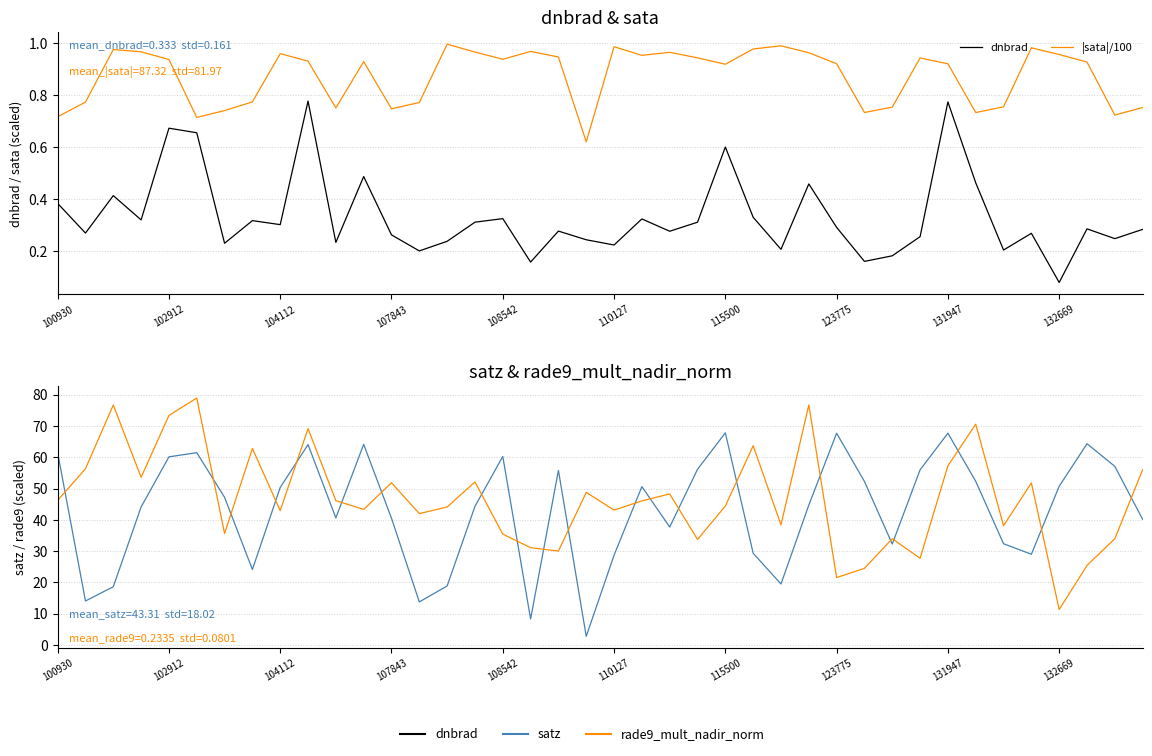

Reading left to right, transcribe all the data shown in this chart.

dnbrad: 0.4	0.3	0.4	0.3	0.7	0.7	0.2	0.3	0.3	0.8	0.2	0.5	0.3	0.2	0.2	0.3	0.3	0.2	0.3	0.2	0.2	0.3	0.3	0.3	0.6	0.3	0.2	0.5	0.3	0.2	0.2	0.3	0.8	0.5	0.2	0.3	0.1	0.3	0.2	0.3
|sata|/100: 0.7	0.8	1.0	1.0	0.9	0.7	0.7	0.8	1.0	0.9	0.8	0.9	0.7	0.8	1.0	1.0	0.9	1.0	0.9	0.6	1.0	1.0	1.0	0.9	0.9	1.0	1.0	1.0	0.9	0.7	0.8	0.9	0.9	0.7	0.8	1.0	1.0	0.9	0.7	0.8
satz: 61.5	14.1	18.6	44.1	60.2	61.5	47.2	24.2	50.4	64.1	40.6	64.2	40.5	13.8	18.9	44.3	60.3	8.3	55.8	2.8	28.7	50.6	37.7	56.2	67.8	29.4	19.5	44.7	67.7	52.3	32.3	56.0	67.7	52.3	32.4	29.0	50.8	64.3	57.1	40.2
rade9_mult_nadir_norm×200: 46.2	56.4	76.7	53.6	73.4	79.0	35.7	62.8	43.0	69.2	46.2	43.4	51.9	42.0	44.1	52.1	35.5	31.1	30.1	48.8	43.1	46.1	48.3	33.8	44.4	63.7	38.4	76.8	21.6	24.5	34.0	27.7	57.3	70.6	38.2	51.8	11.3	25.5	34.0	56.1